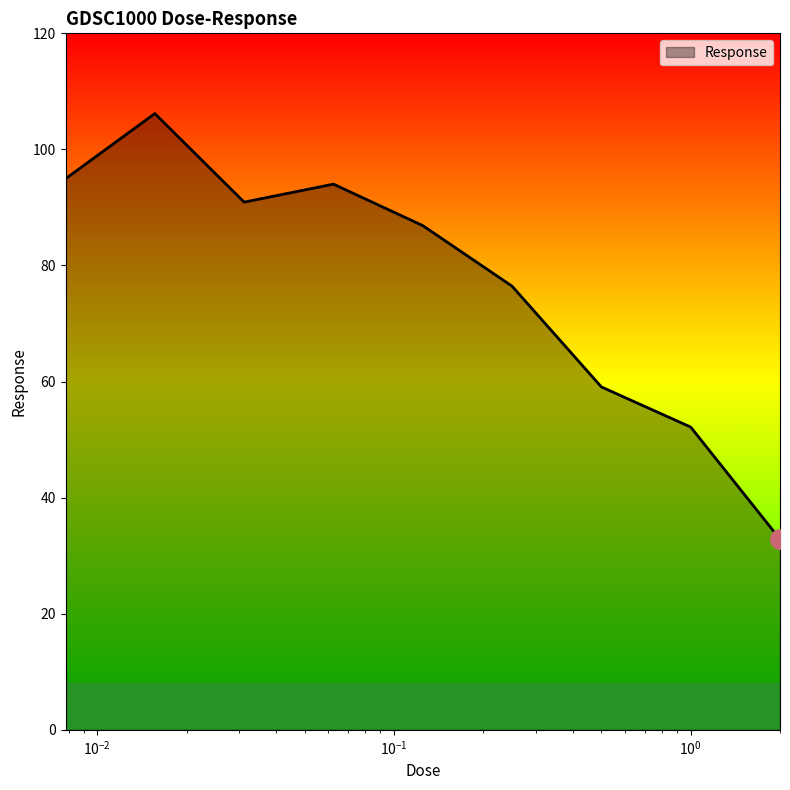

What is the maximum value shown in the chart?

106.2